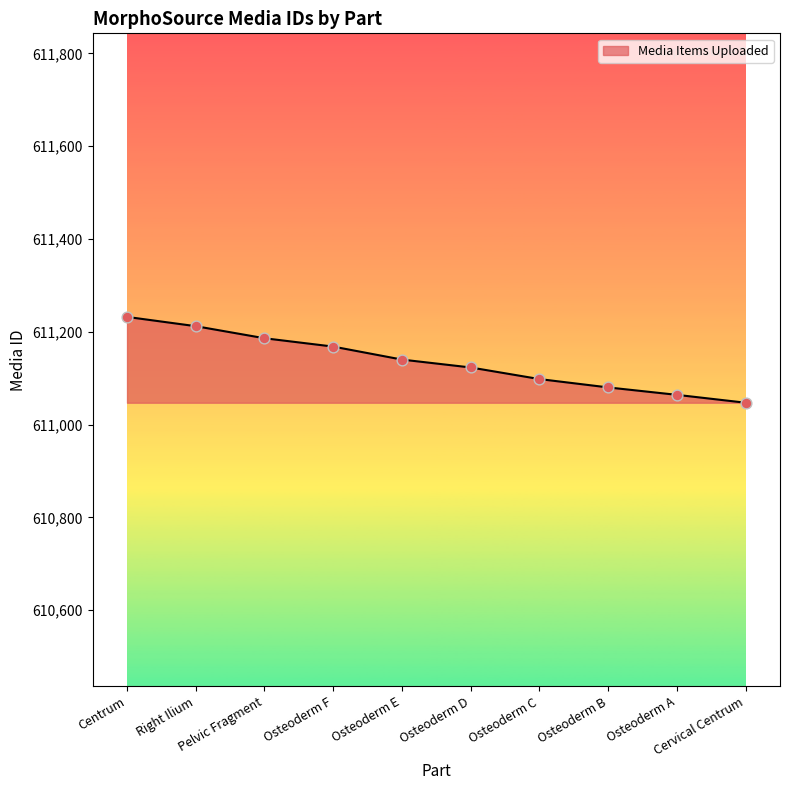

Which has a higher value, Cervical Centrum or Centrum?

Centrum